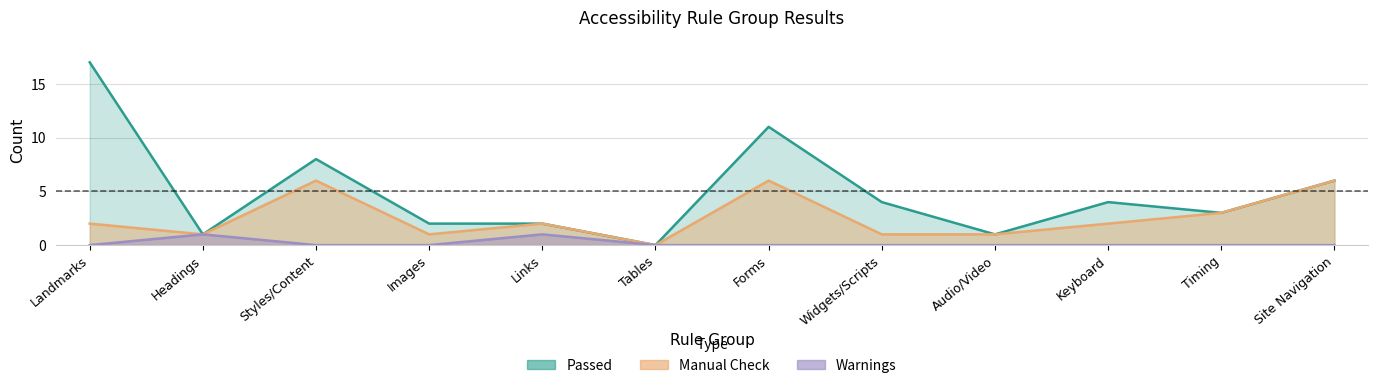

List the series in order of their peak value, highest first.

Manual Check, Warnings